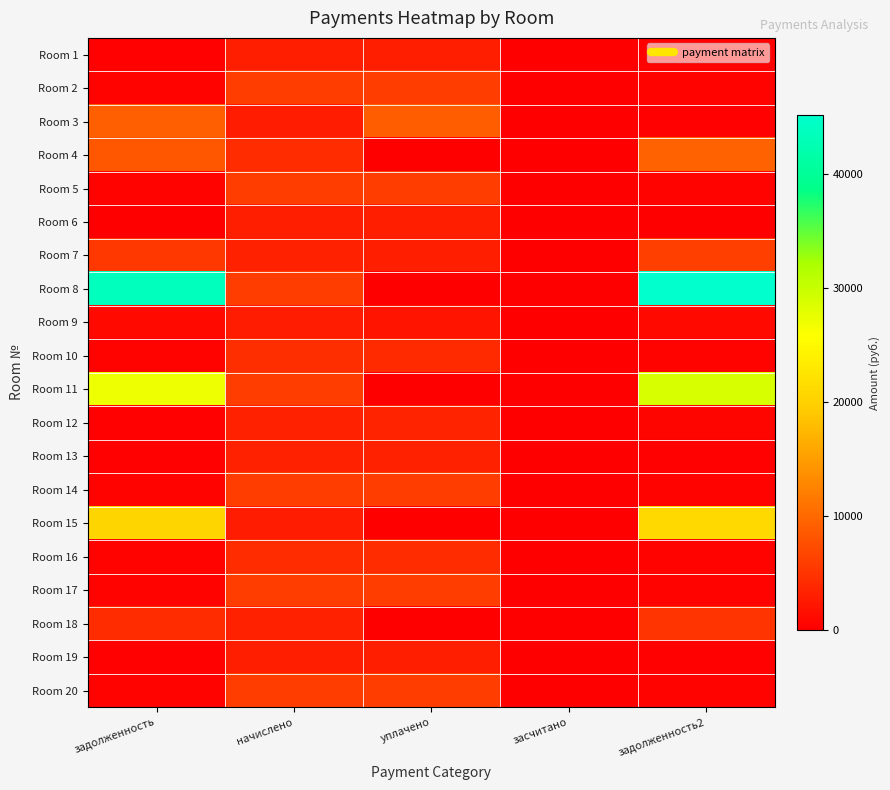

Which series has the widest spread of values?

Room 8